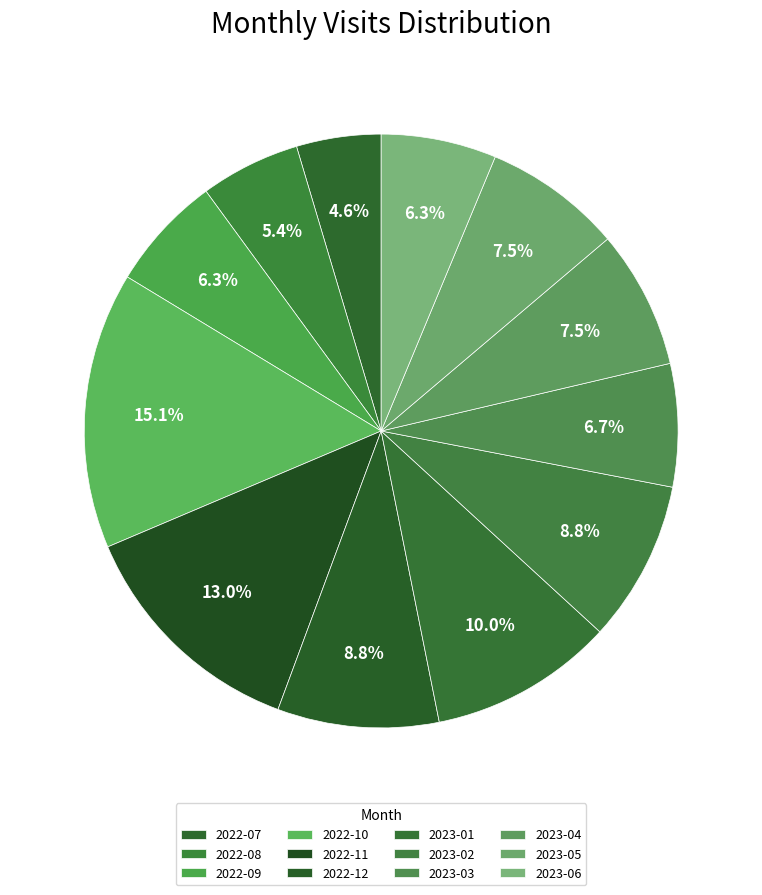

Count the number of slices in the pie.

12